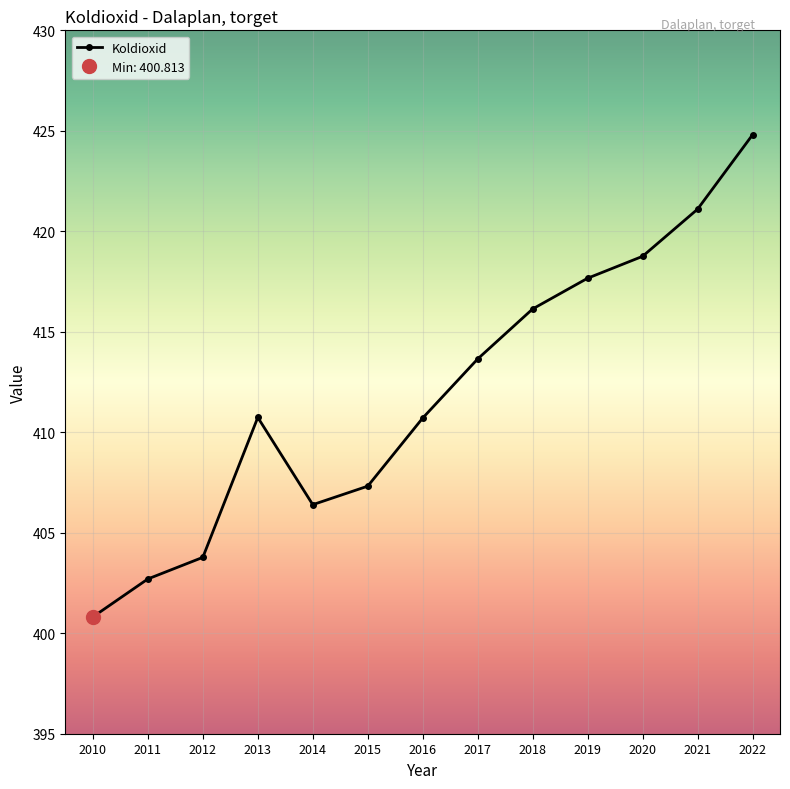

How many distinct data groups are displayed?

1